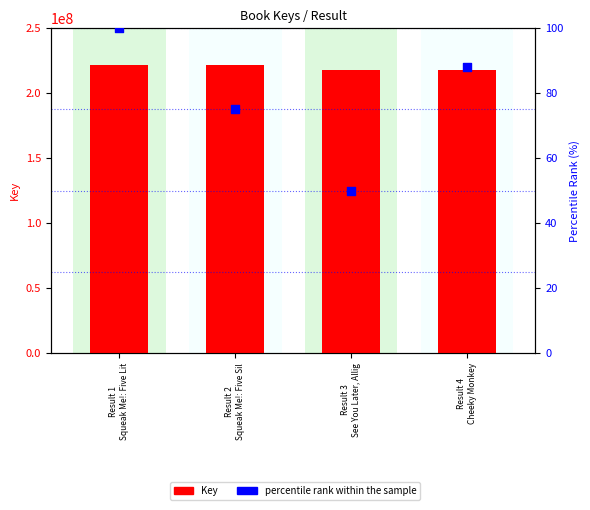

What are all the series names shown in the legend?

Key, percentile rank within the sample